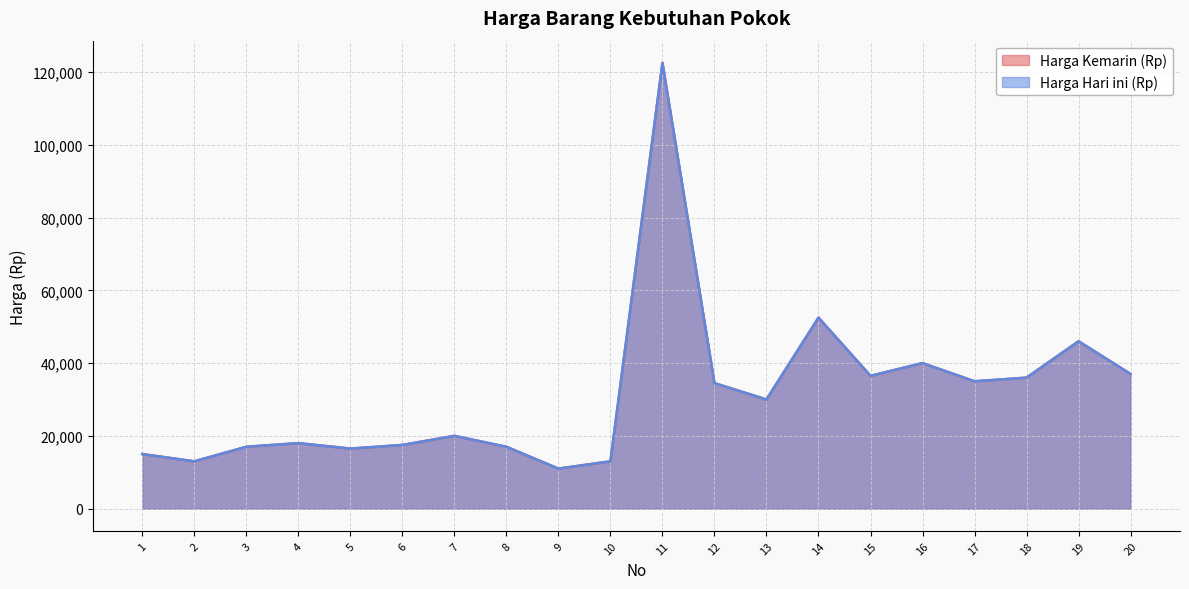

True or false: Harga Kemarin (Rp) and Harga Hari ini (Rp) cross at least once.

False